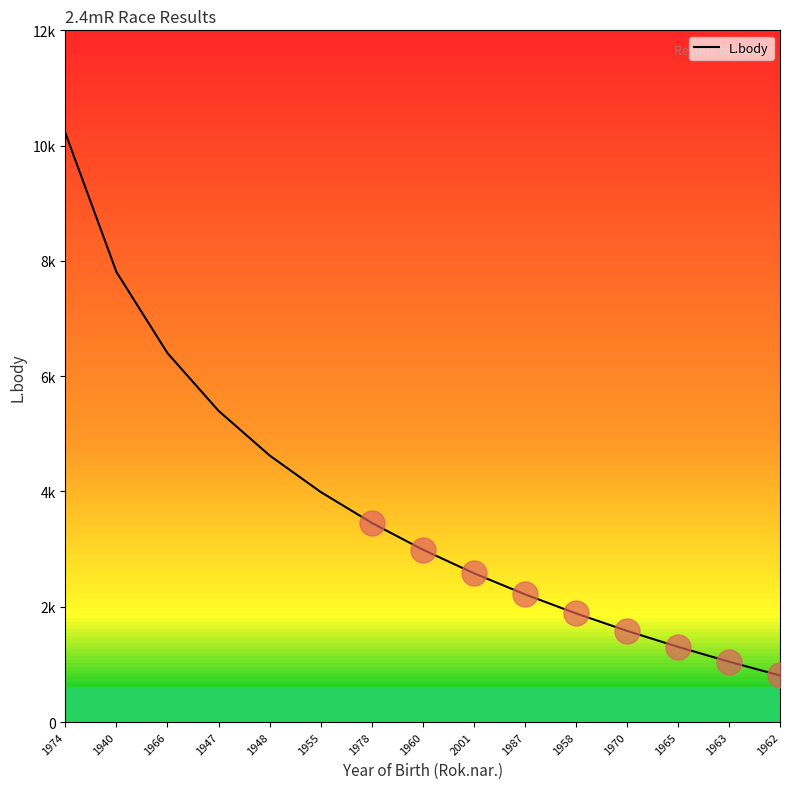

Does the chart display data point markers on the line(s)?

No